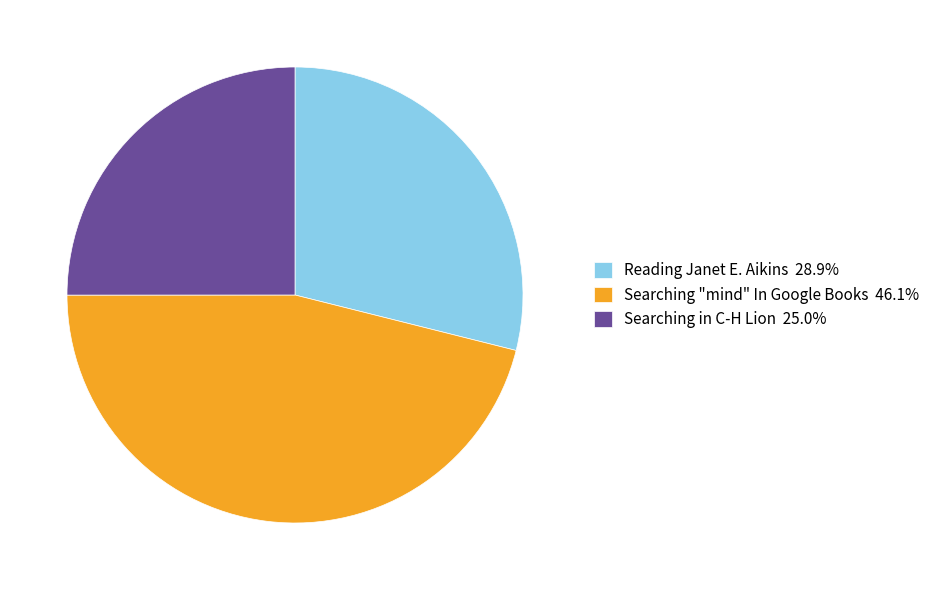

Rank the categories by value from lowest to highest.

Searching in C-H Lion, Reading Janet E. Aikins, Searching "mind" In Google Books